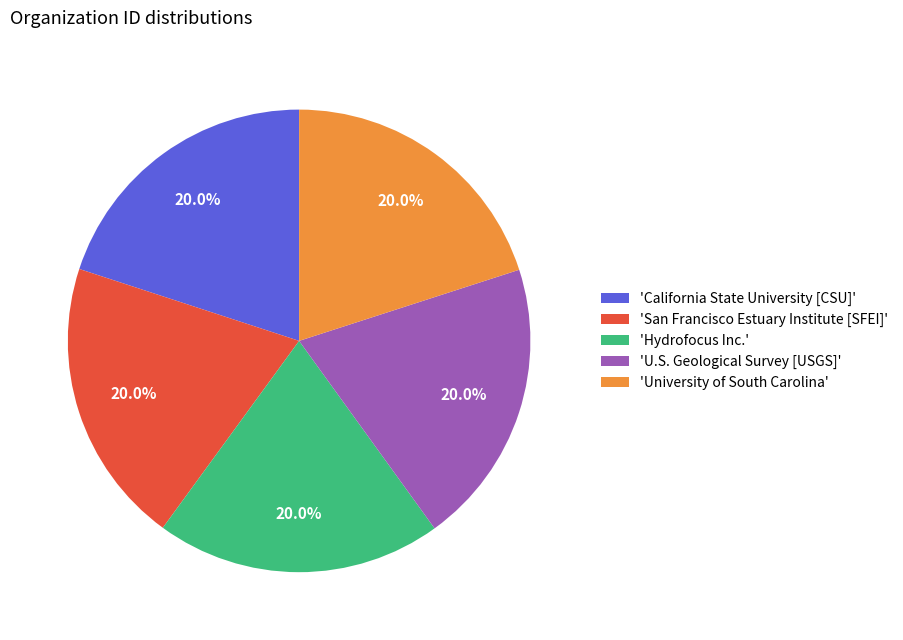

Is there a majority slice in this chart?

No